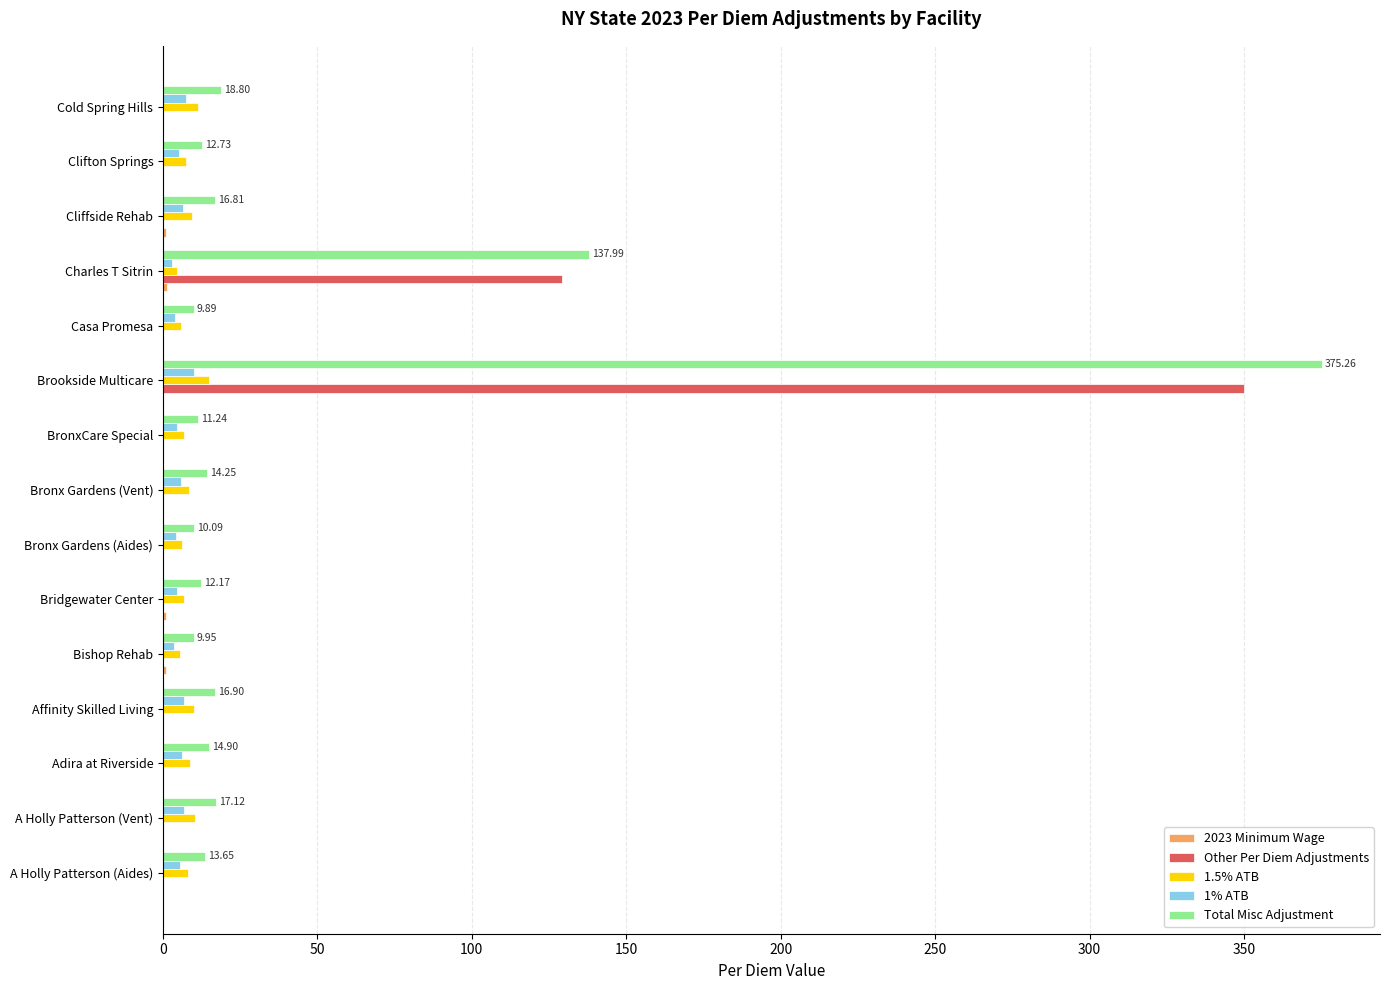

What is the sum of all Other Per Diem Adjustments values?

479.2